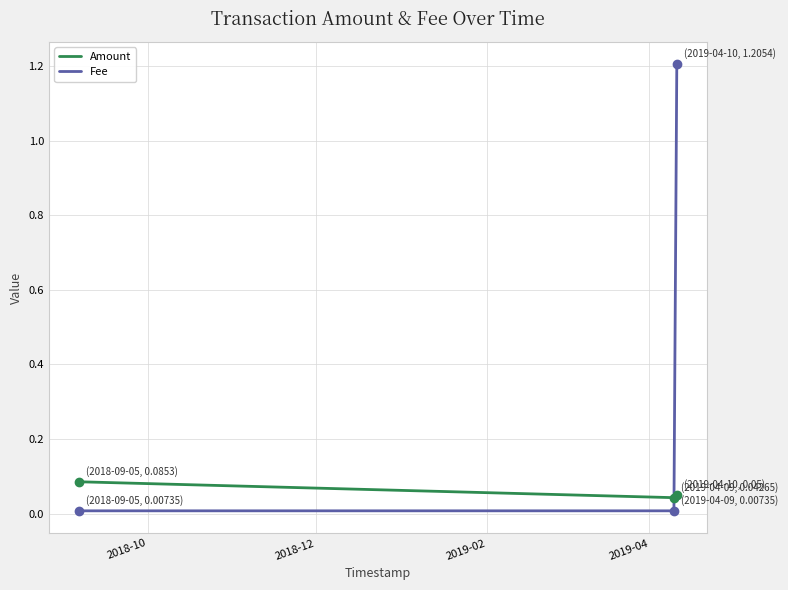

List the series in order of their peak value, lowest first.

Amount, Fee